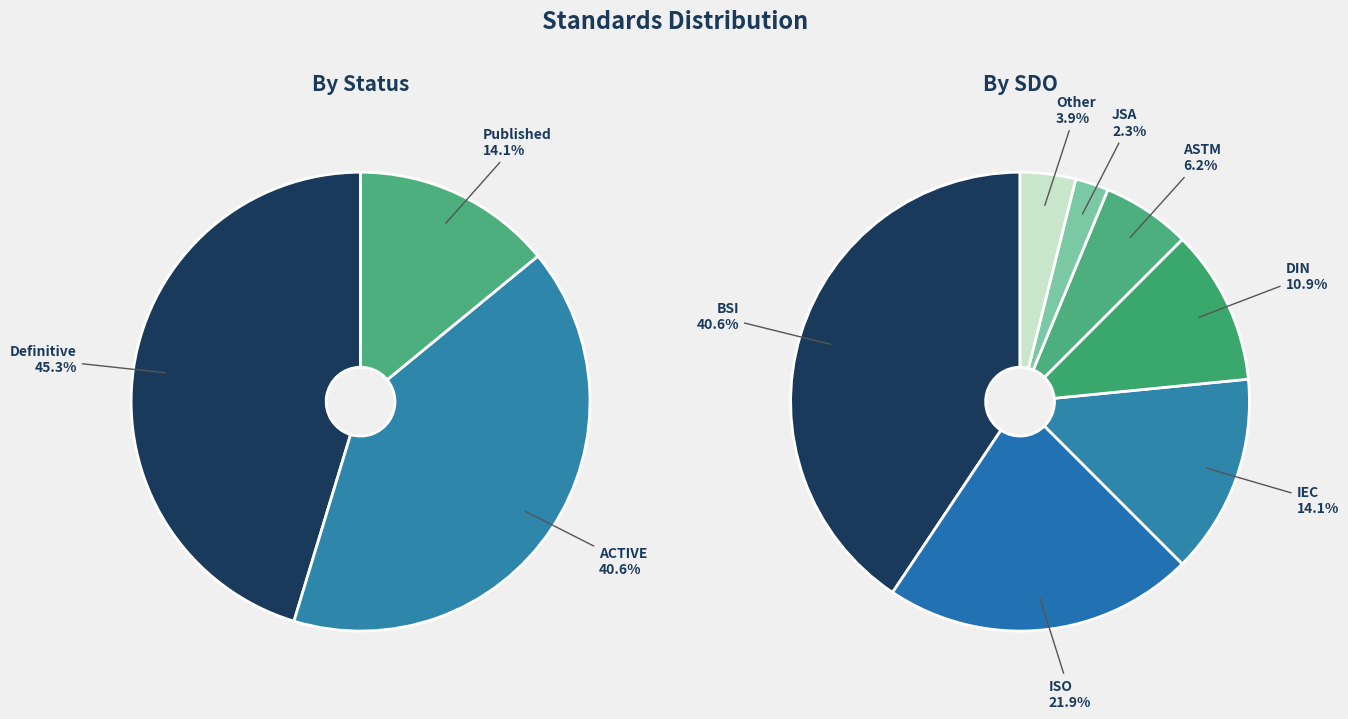

How much of the chart is everything except Other?

96.1%